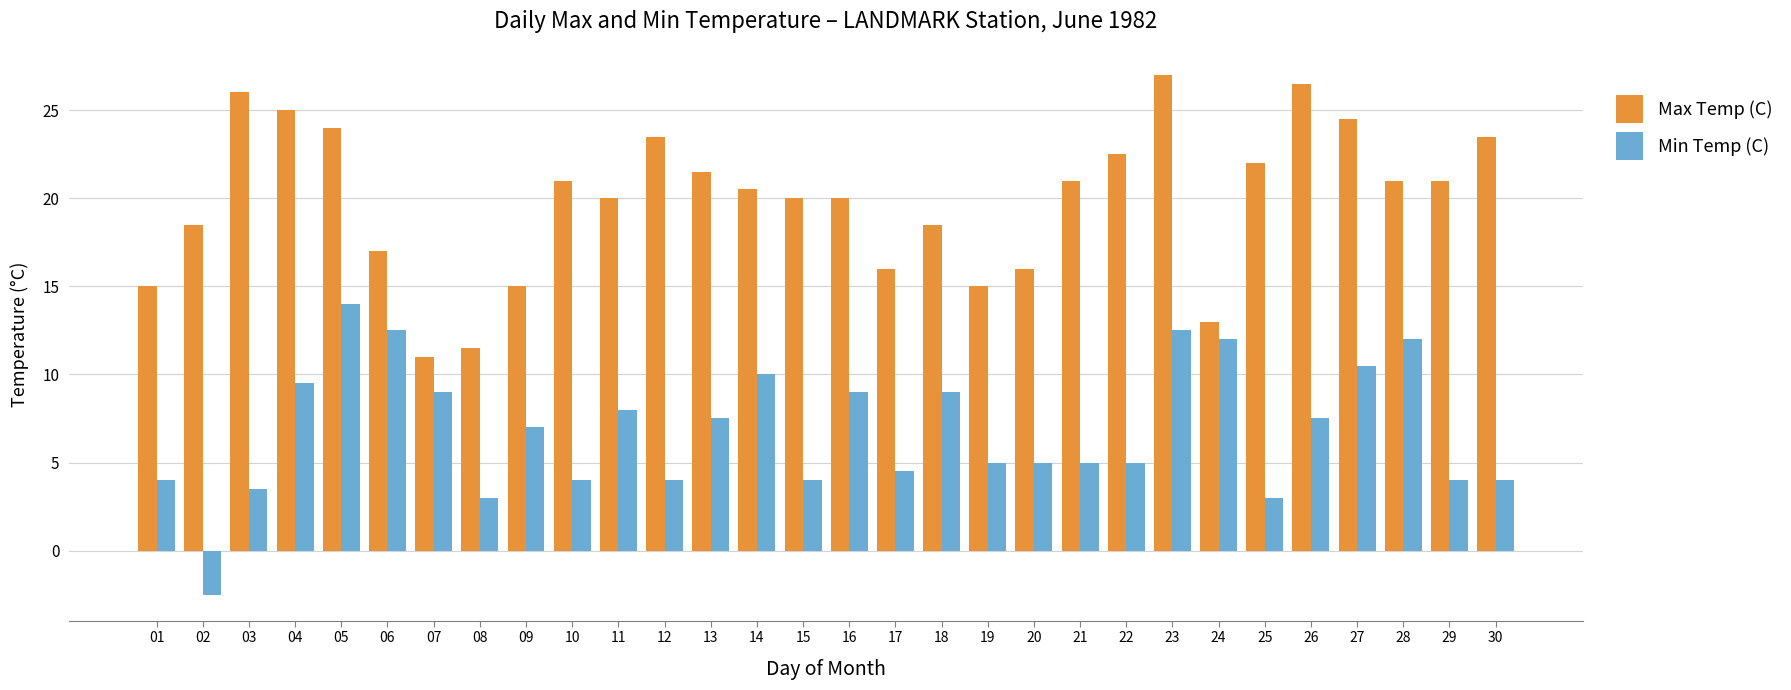

What is the value of the Min Temp (C) bar at the 28th from the left?

12.0